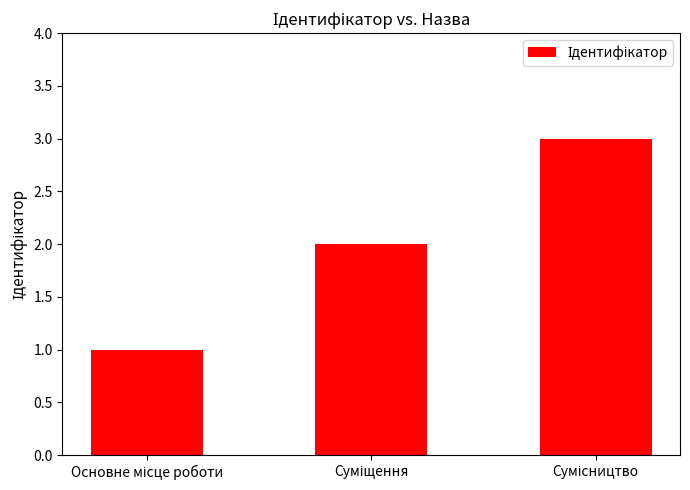

What is the maximum value shown in the chart?

3